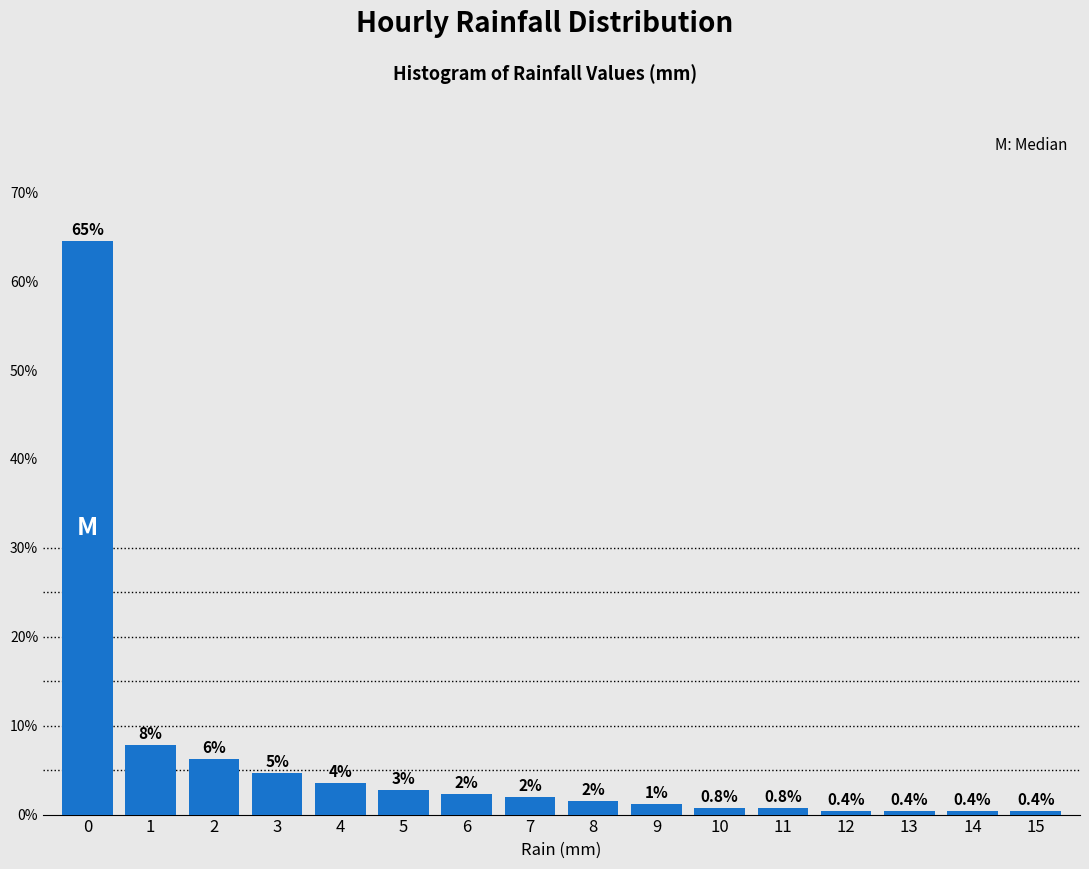

Which range on the x-axis has the tallest bar?

-0.5 to 0.5